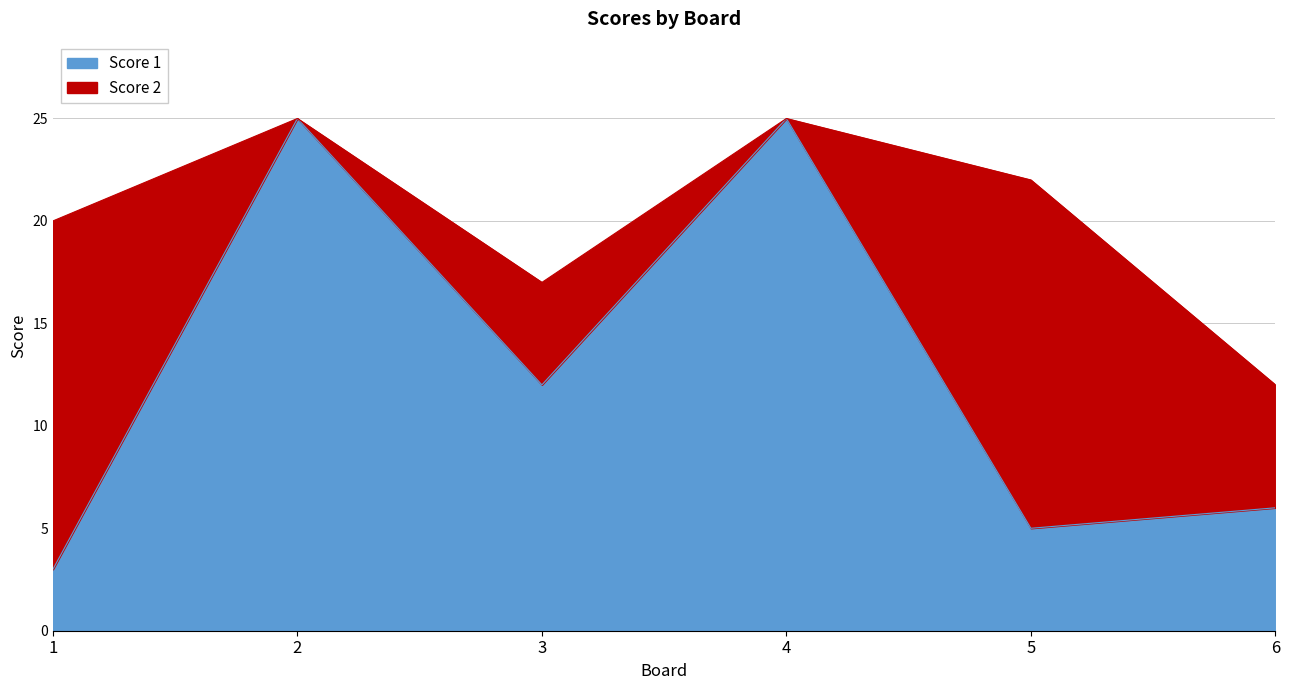

Which label corresponds to the largest value in the chart?

2